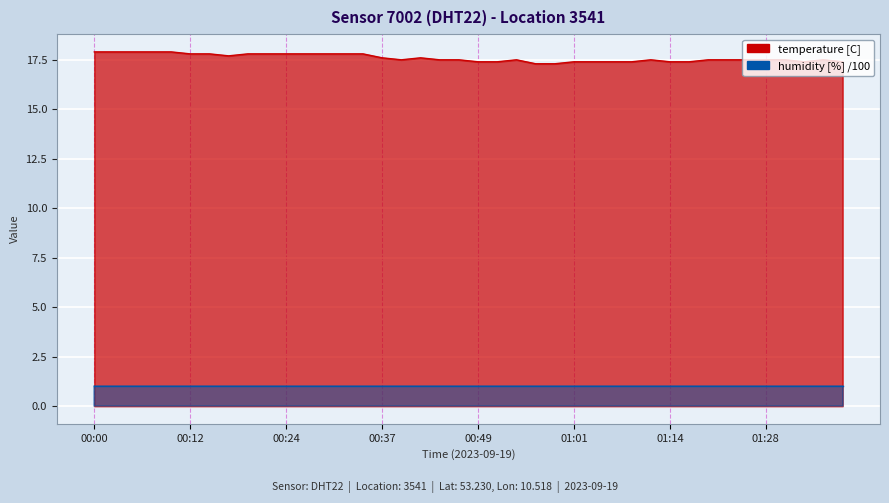

True or false: the data has more than 2 interior local peaks.

True